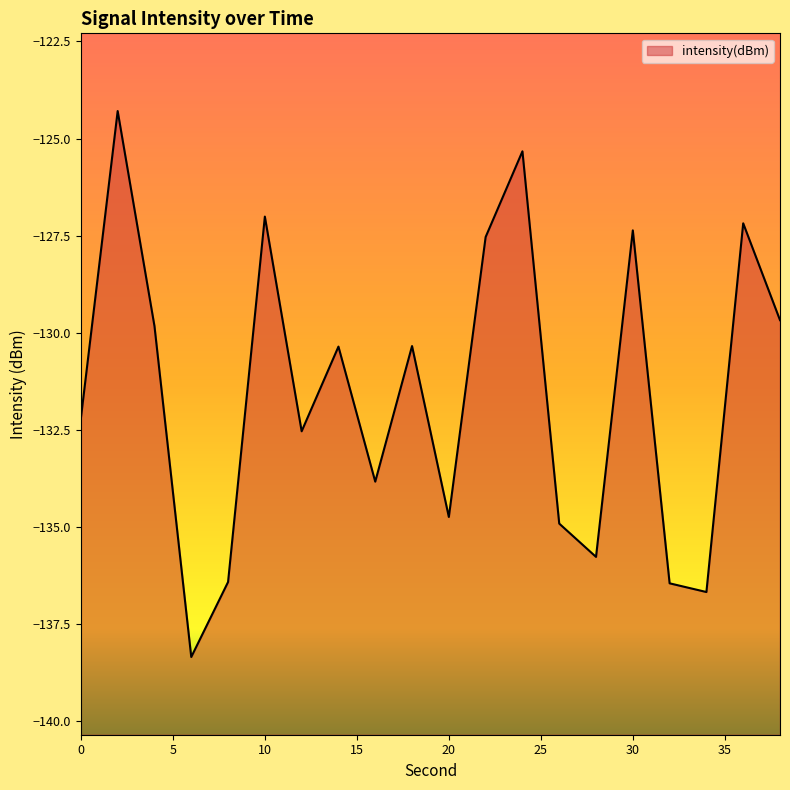

Which label corresponds to the smallest value in the chart?

6